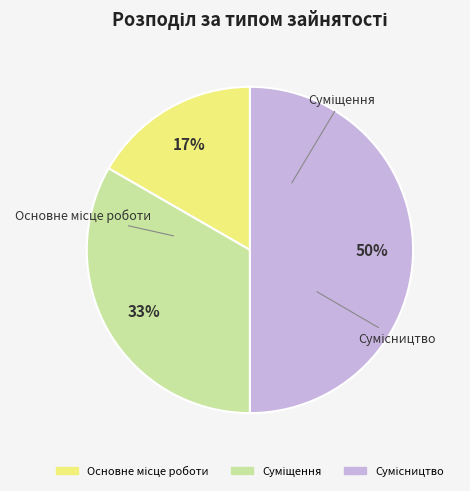

To the nearest percent, what is the difference between the largest and smallest slice percentages?

33%